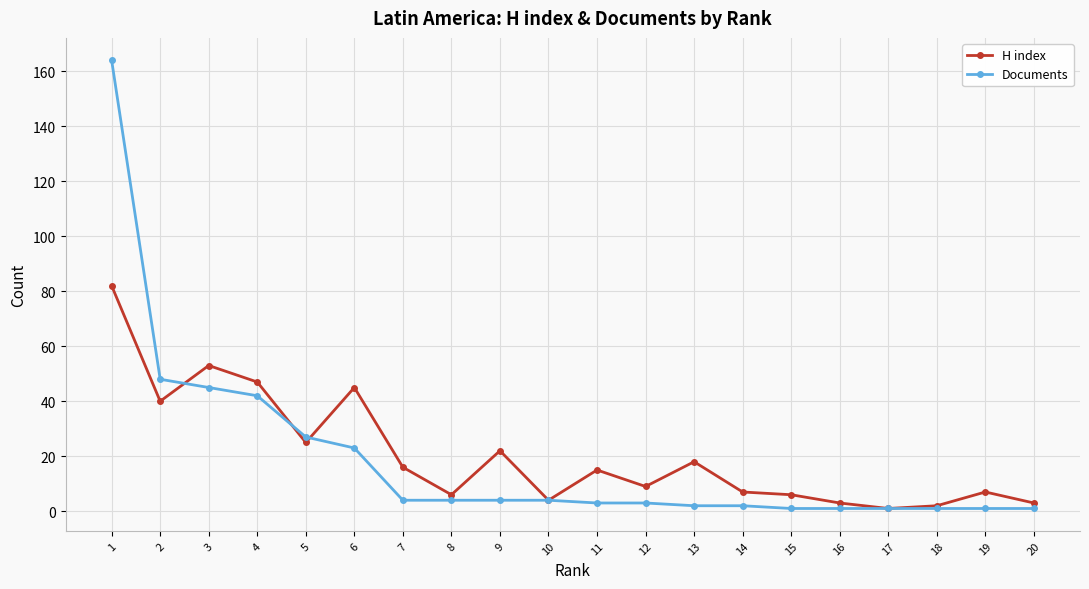

What is the difference between the maximum and minimum values in the H index series?

81